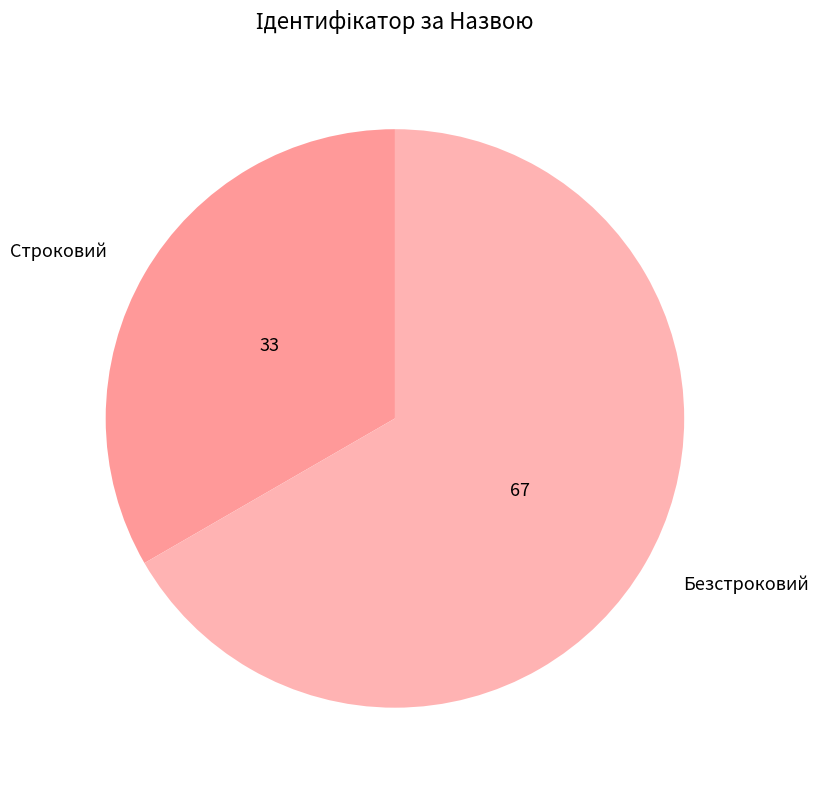

How many slices are in this pie chart?

2